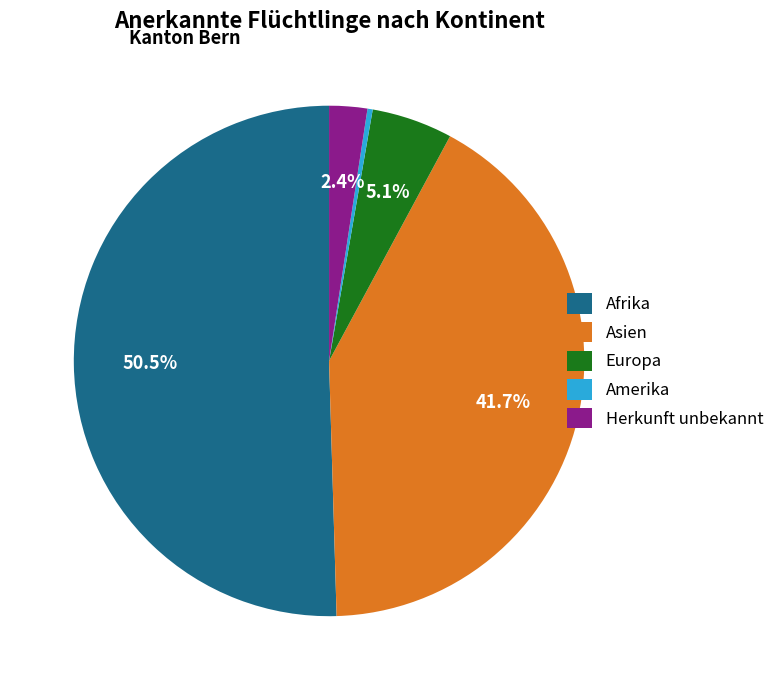

Which has a higher value, Asien or Afrika?

Afrika